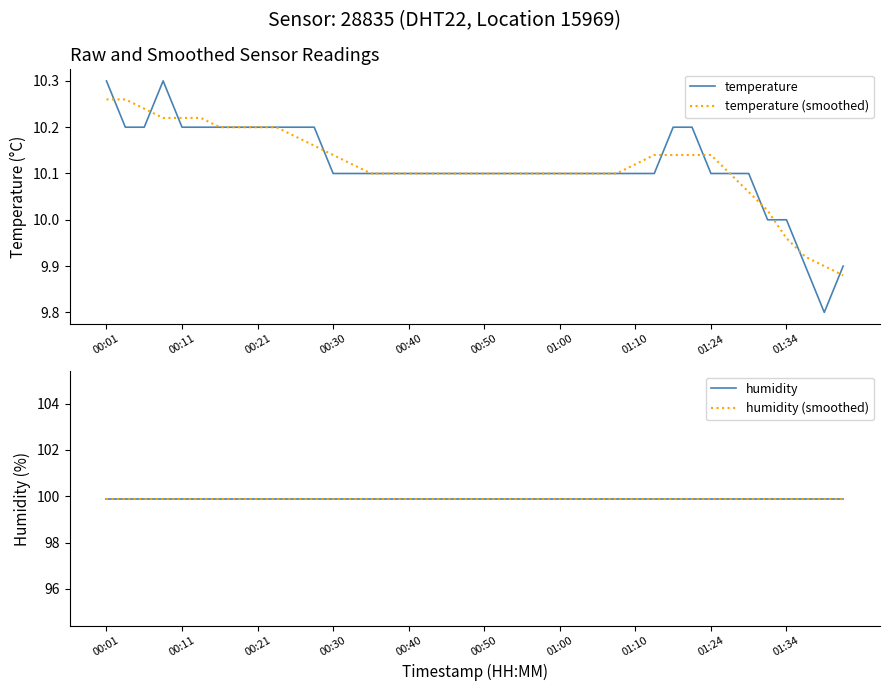

How many intersections are there between temperature and temperature (smoothed)?

10